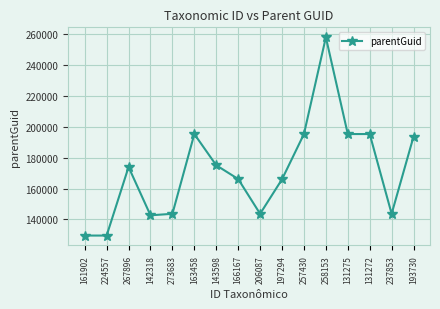

Is it true that the value at 131272 is 301299?

False